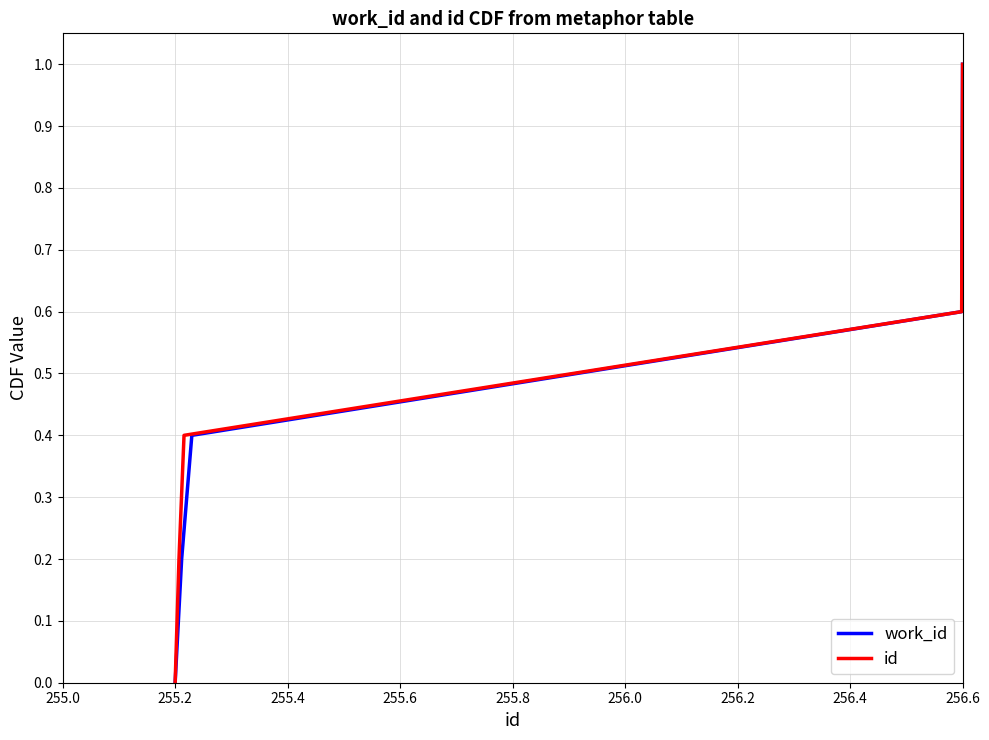

Which category has the lowest value in the work_id series?

255.2